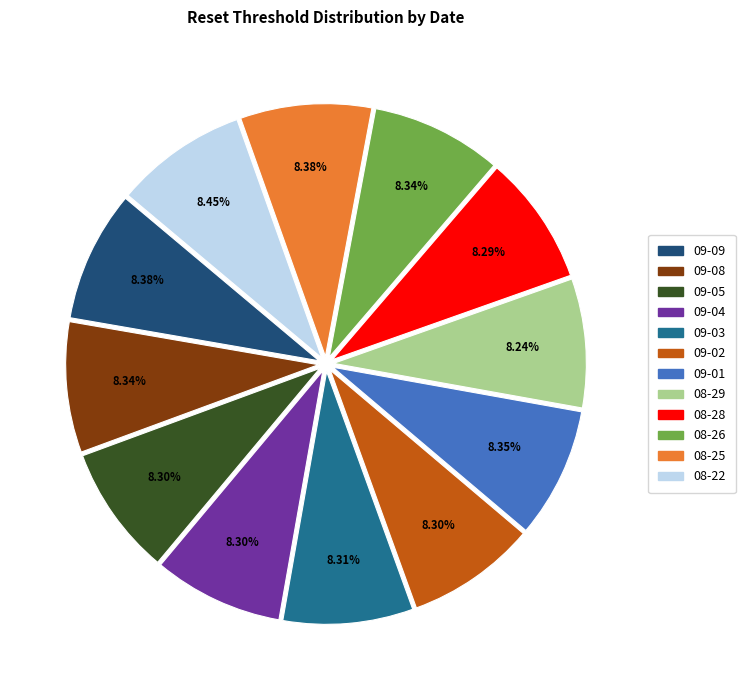

Is there a majority slice in this chart?

No